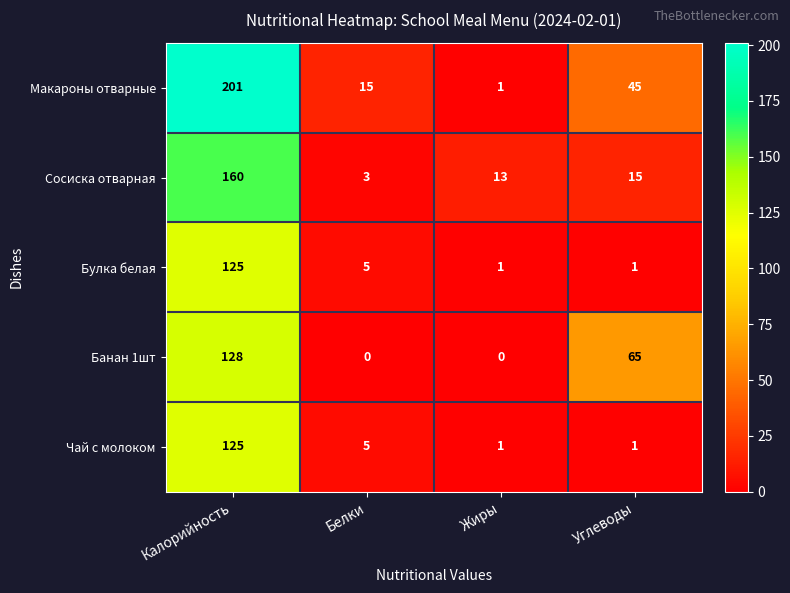

Rank the categories by Сосиска отварная value from highest to lowest.

Калорийность, Углеводы, Жиры, Белки